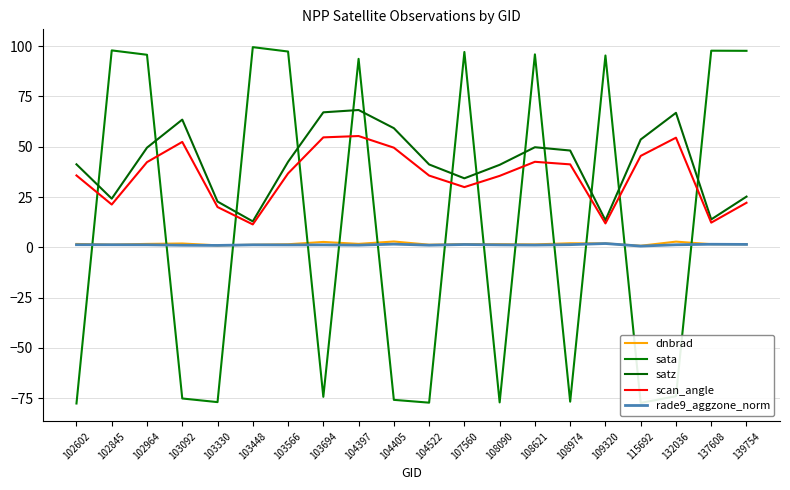

At which label is scan_angle closest to 33?

108090